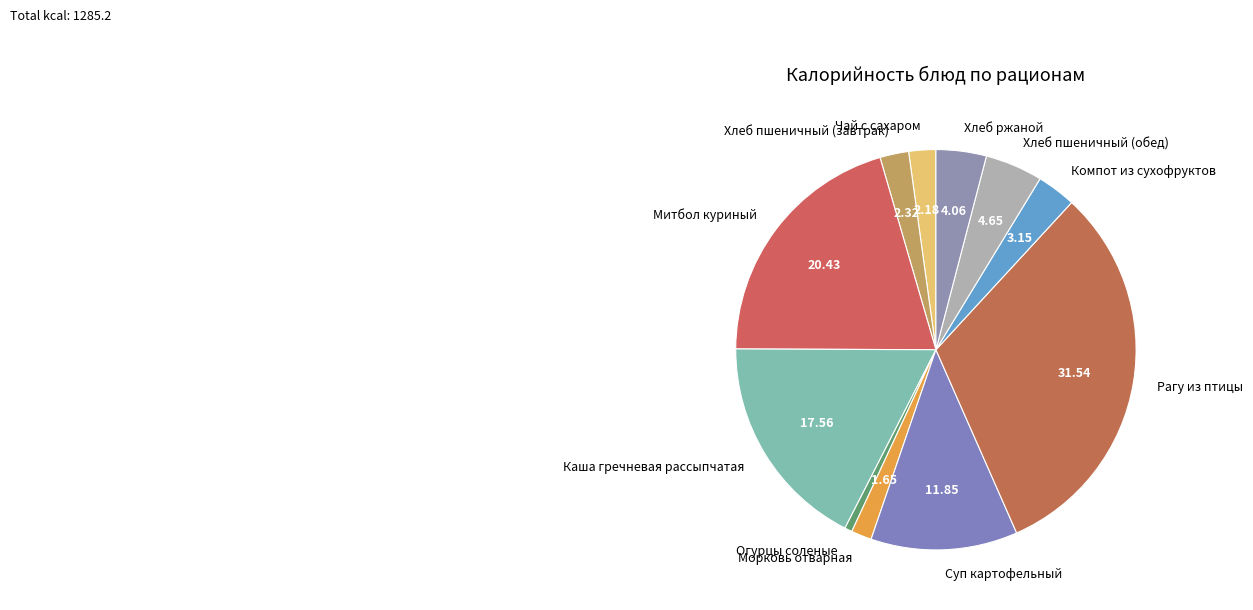

Does Чай с сахаром represent more than half of the total?

No